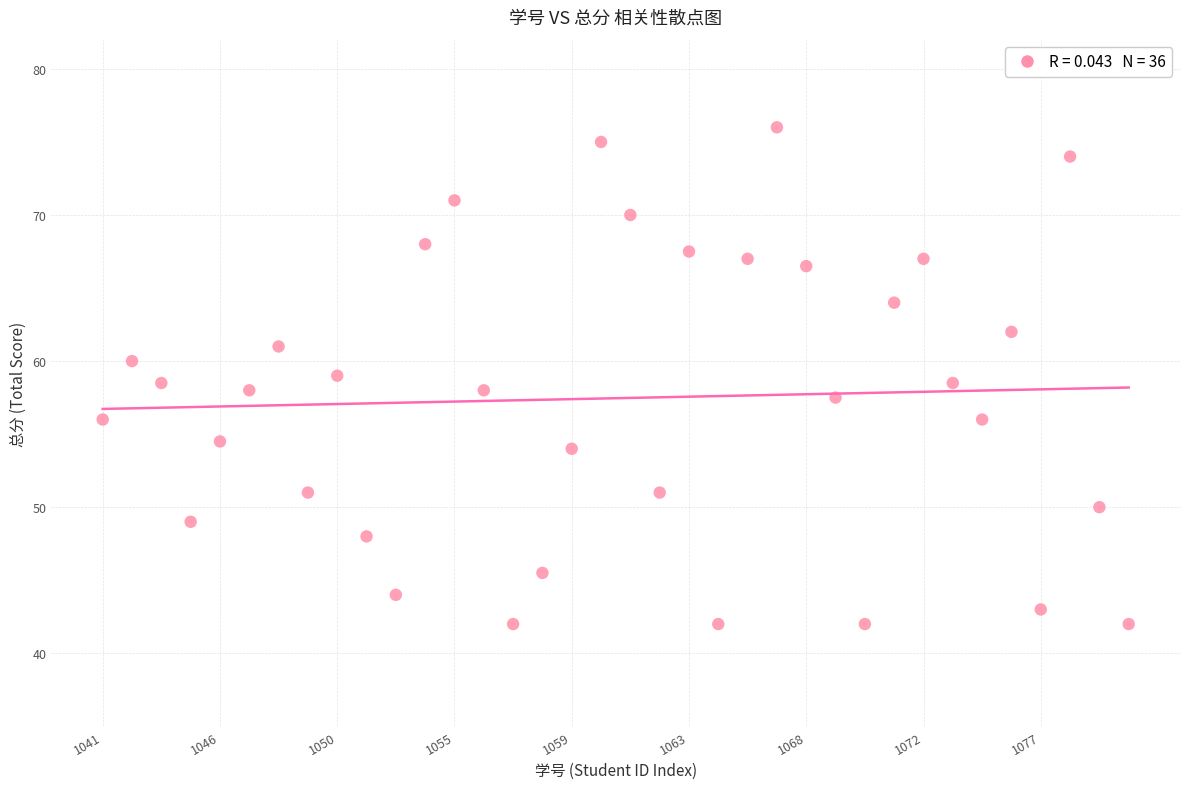

What is the range of Y values (max minus min)?

34.0